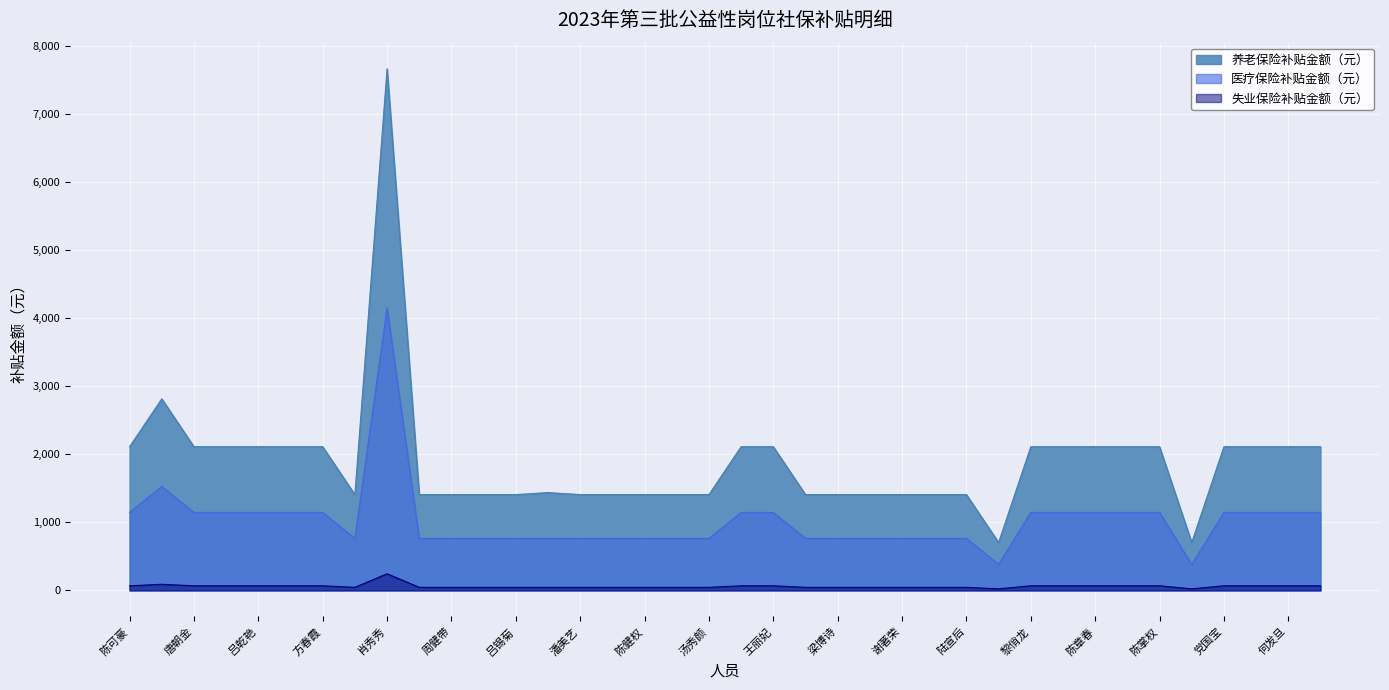

List the labels in order of 医疗保险补贴金额（元） value, largest first.

肖秀秀, 戴惠妹, 陈可豪, 唐朝金, 朱淑芳, 吕乾艳, 云旎娴, 方春霞, 韦莹慧, 王丽妃, 黎俏龙, 符尚锋, 陈章春, 吴克翠, 陈掌权, 党国宝, 李在盛, 何发旦, 吴春花, 吴仕娟, 陈燕, 周健带, 王婷婷, 吕锡菊, 陈承富, 潘美艺, 符碧娟, 陈健权, 曾伟峭, 汤秀颜, 何安, 梁博诗, 洪桂桃, 谢著荣, 李阳爱, 陆宣后, 杜无忧, 李三女